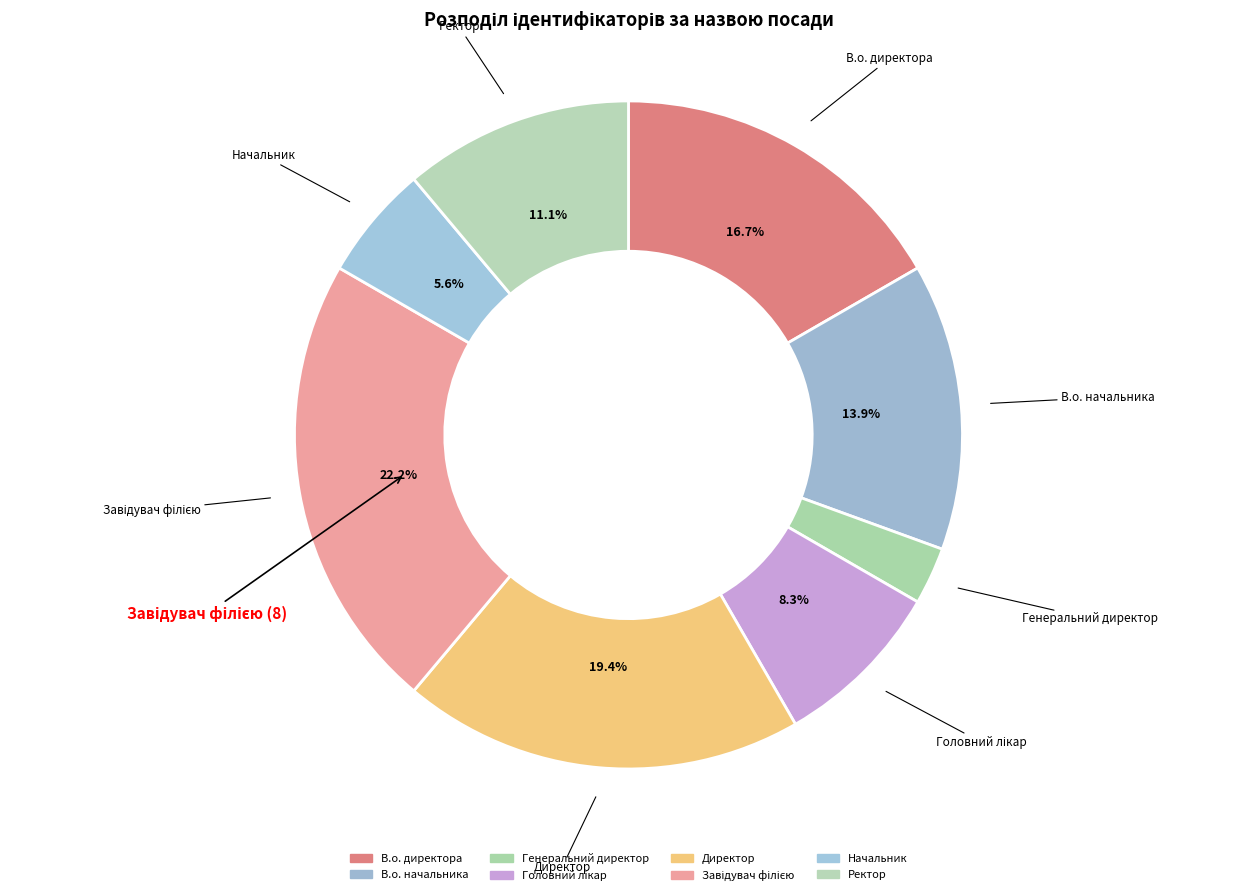

Which category has the smallest portion of the pie?

Генеральний директор